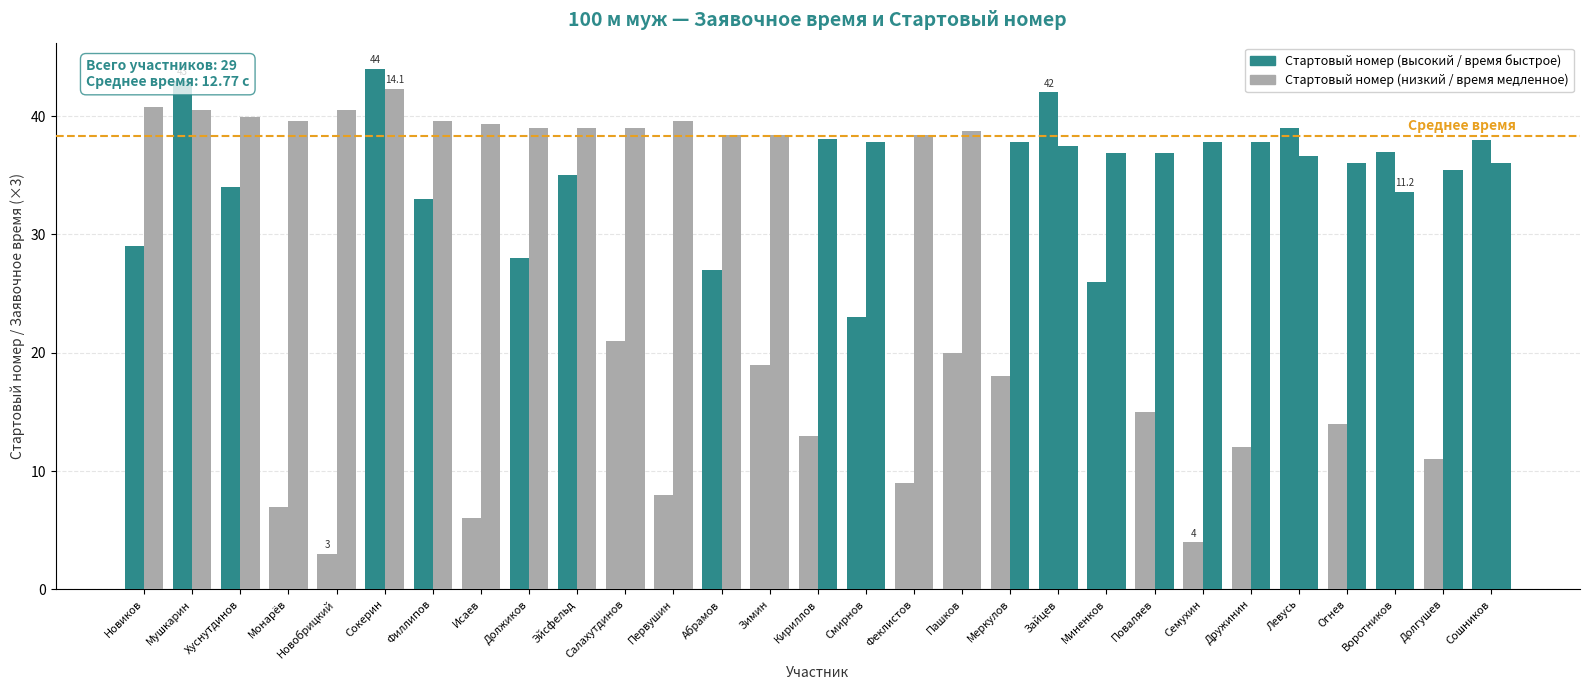

Reading left to right, what are all the values shown in this chart?

Стартовый номер: Новиков=29.0	Мушкарин=43.0	Хуснутдинов=34.0	Монарёв=7.0	Новобрицкий=3.0	Сокерин=44.0	Филлипов=33.0	Исаев=6.0	Должиков=28.0	Эйсфельд=35.0	Салахутдинов=21.0	Первушин=8.0	Абрамов=27.0	Зимин=19.0	Кириллов=13.0	Смирнов=23.0	Феклистов=9.0	Пашков=20.0	Меркулов=18.0	Зайцев=42.0	Миненков=26.0	Поваляев=15.0	Семухин=4.0	Дружинин=12.0	Левусь=39.0	Огнев=14.0	Воротников=37.0	Долгушев=11.0	Сошников=38.0
Заявочное время (×3): Новиков=40.8	Мушкарин=40.5	Хуснутдинов=39.9	Монарёв=39.6	Новобрицкий=40.5	Сокерин=42.3	Филлипов=39.6	Исаев=39.3	Должиков=39.0	Эйсфельд=39.0	Салахутдинов=39.0	Первушин=39.6	Абрамов=38.4	Зимин=38.4	Кириллов=38.1	Смирнов=37.8	Феклистов=38.4	Пашков=38.7	Меркулов=37.8	Зайцев=37.5	Миненков=36.9	Поваляев=36.9	Семухин=37.8	Дружинин=37.8	Левусь=36.6	Огнев=36.0	Воротников=33.6	Долгушев=35.4	Сошников=36.0